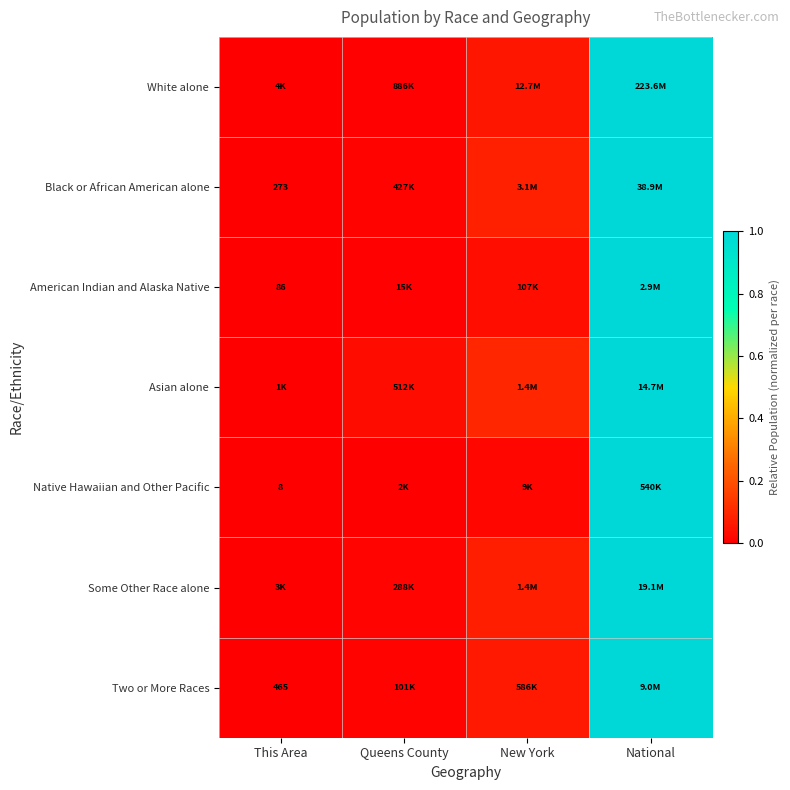

Which label corresponds to the largest value in the chart?

National